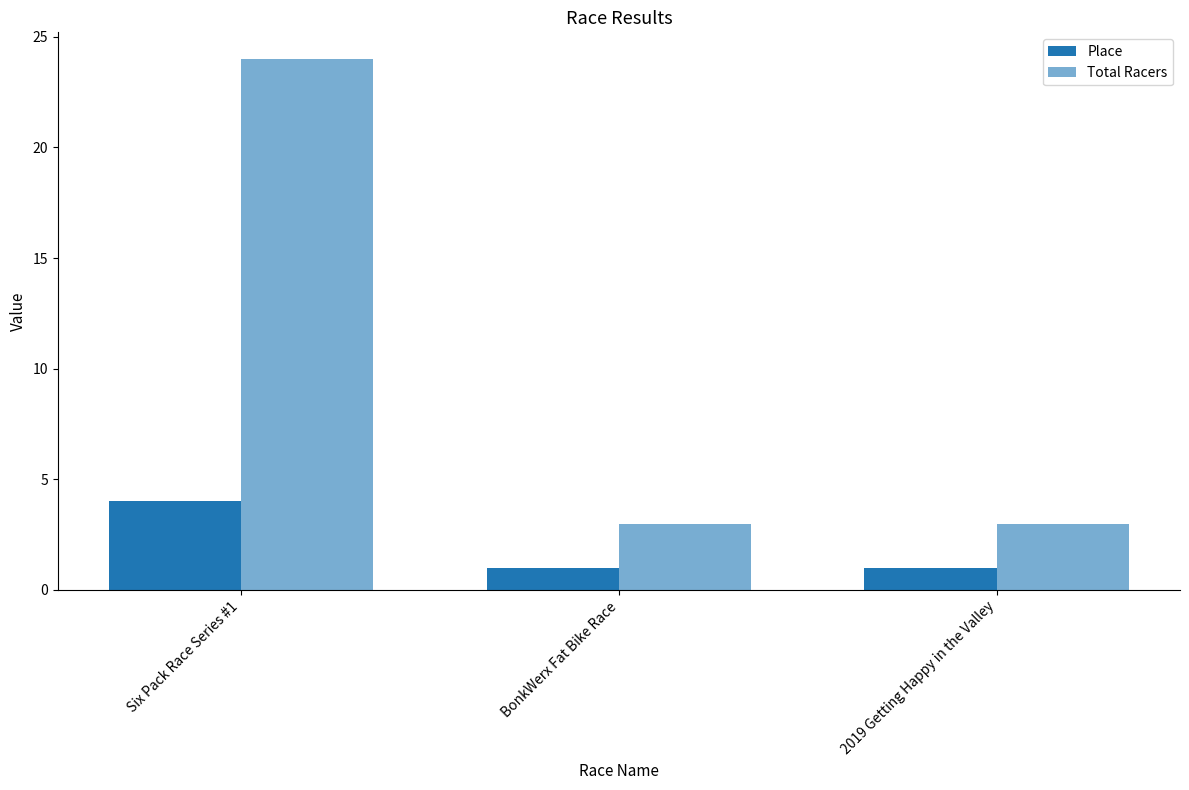

How many bars are there in each group?

2